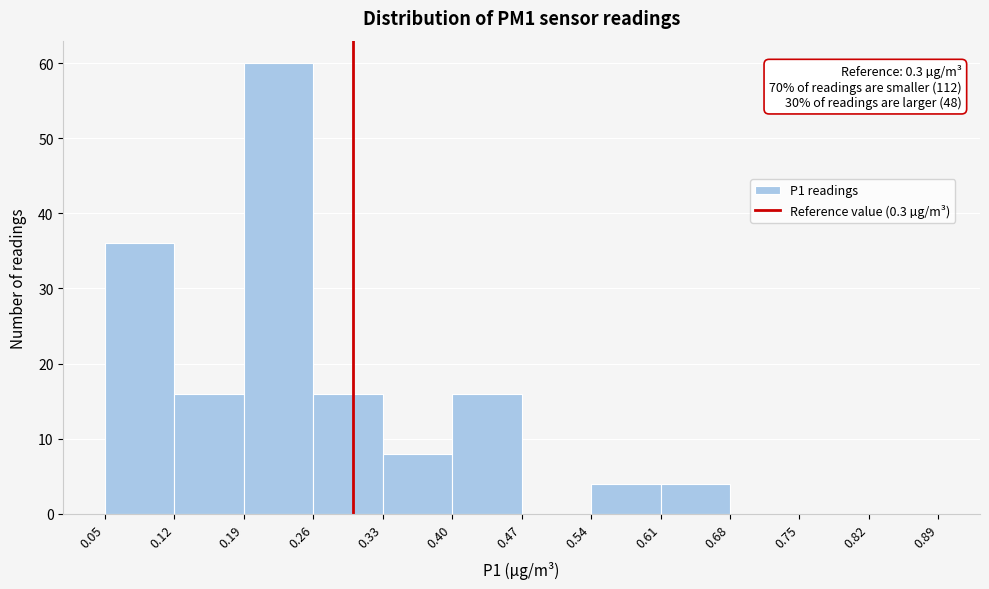

Over which range of the x-axis is the bar tallest?

0.19 to 0.26